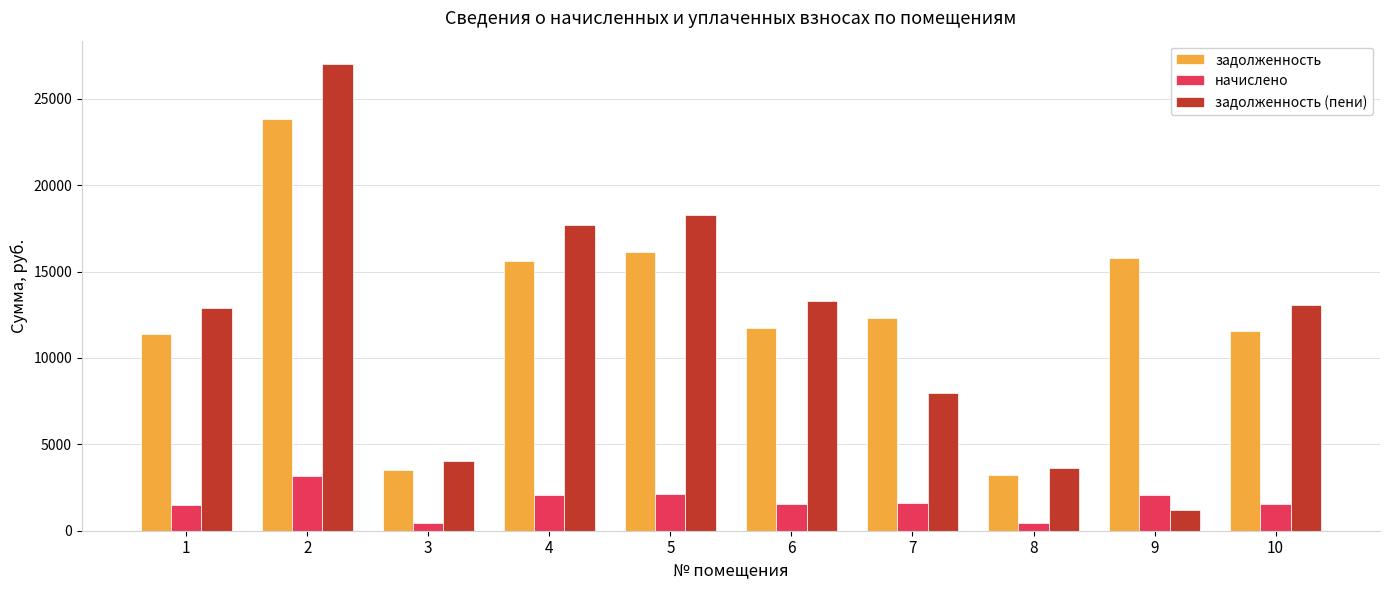

Rank the series at 10 from highest to lowest value.

задолженность (пени), задолженность, начислено